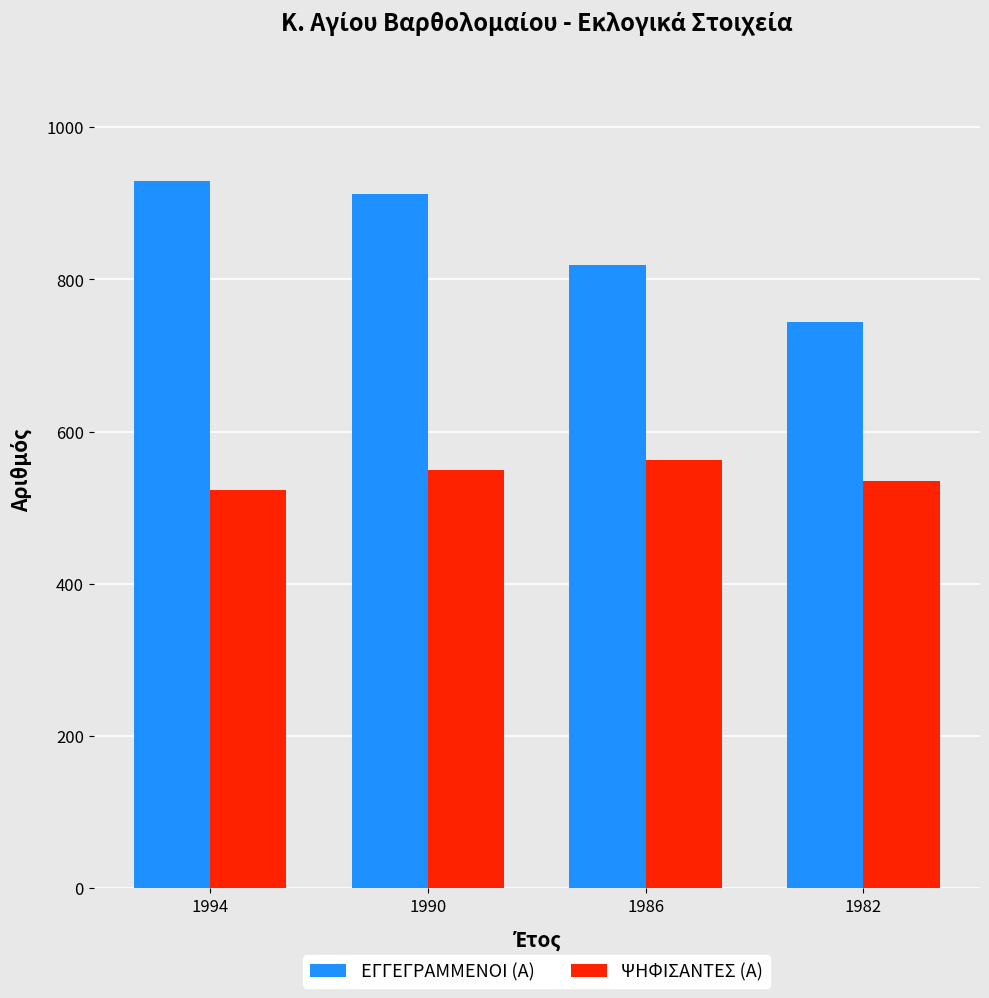

How many data points in ΨΗΦΙΣΑΝΤΕΣ (Α) are less than 549?

2